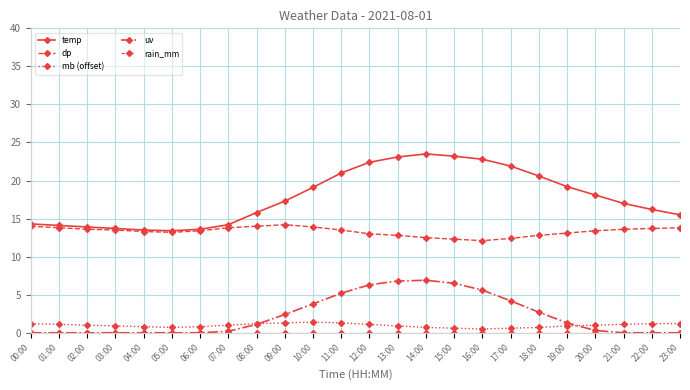

How many categories are shown in the chart?

24